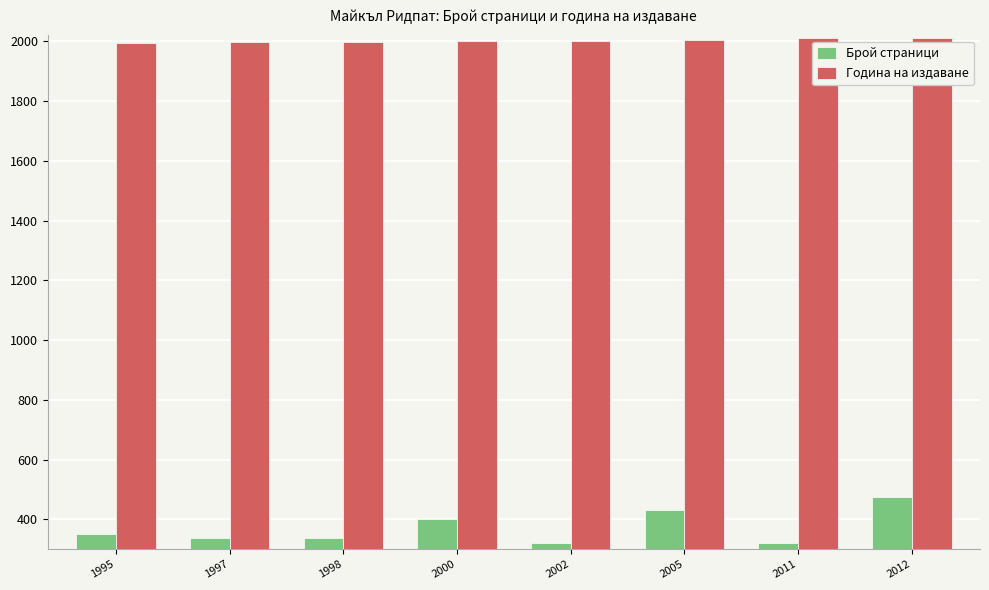

How many categories are shown in the chart?

8